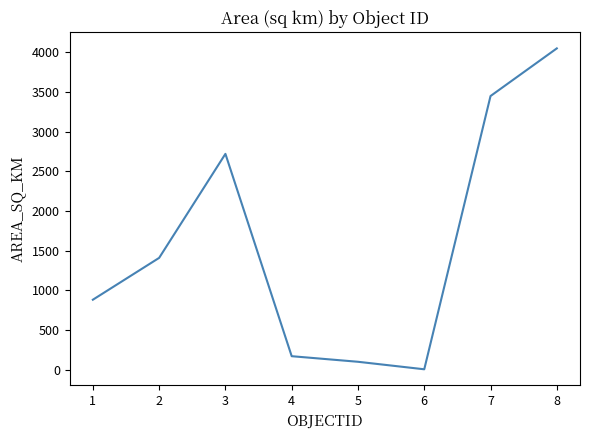

Where is the data nearest to the value 2026?

2